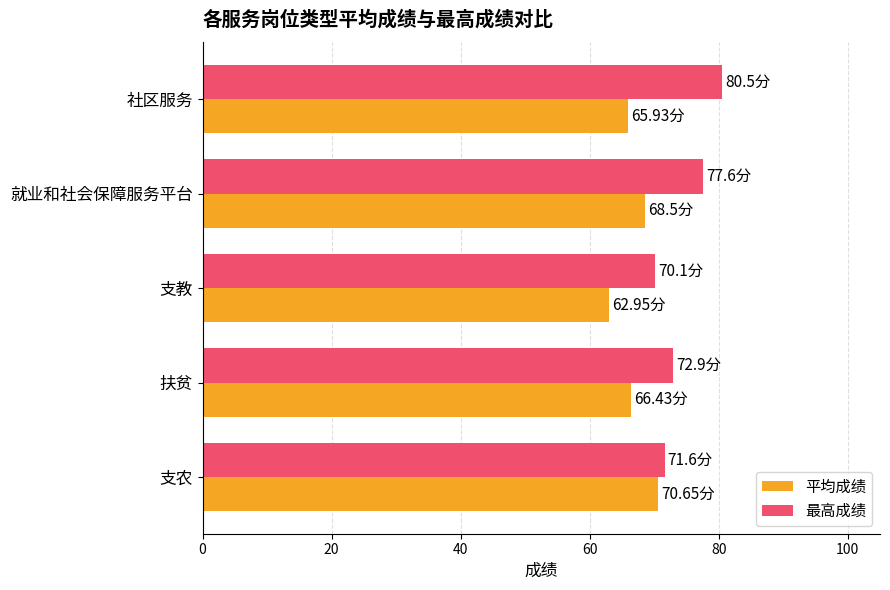

Which series has the largest total across all categories?

最高成绩